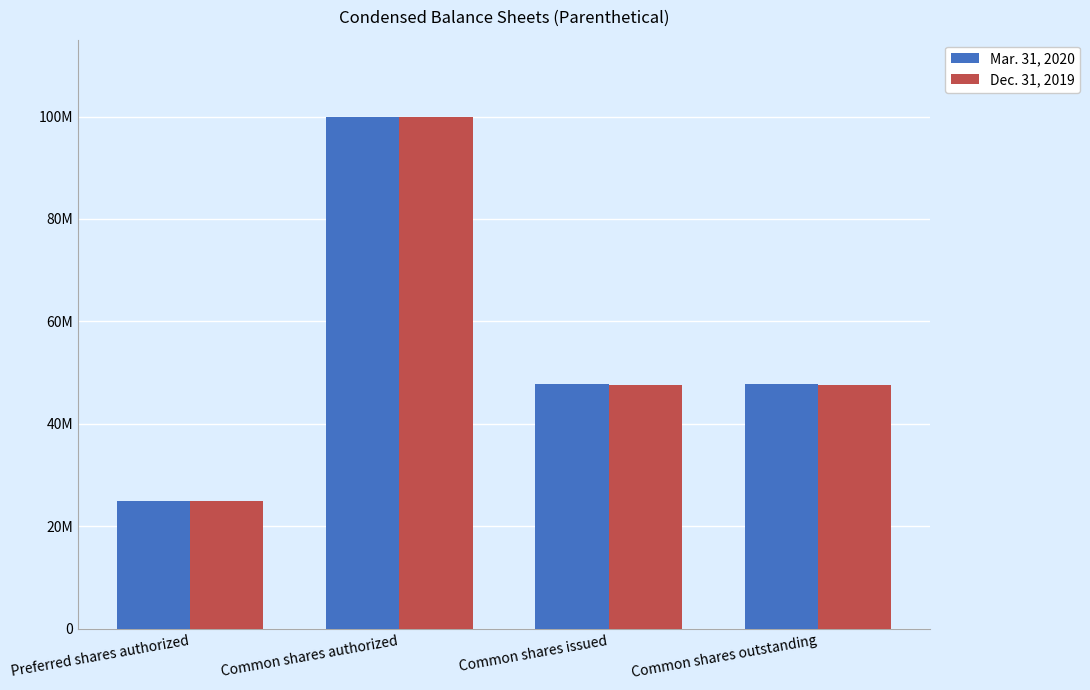

What is the label of the 1st bar from the left?

Preferred shares authorized